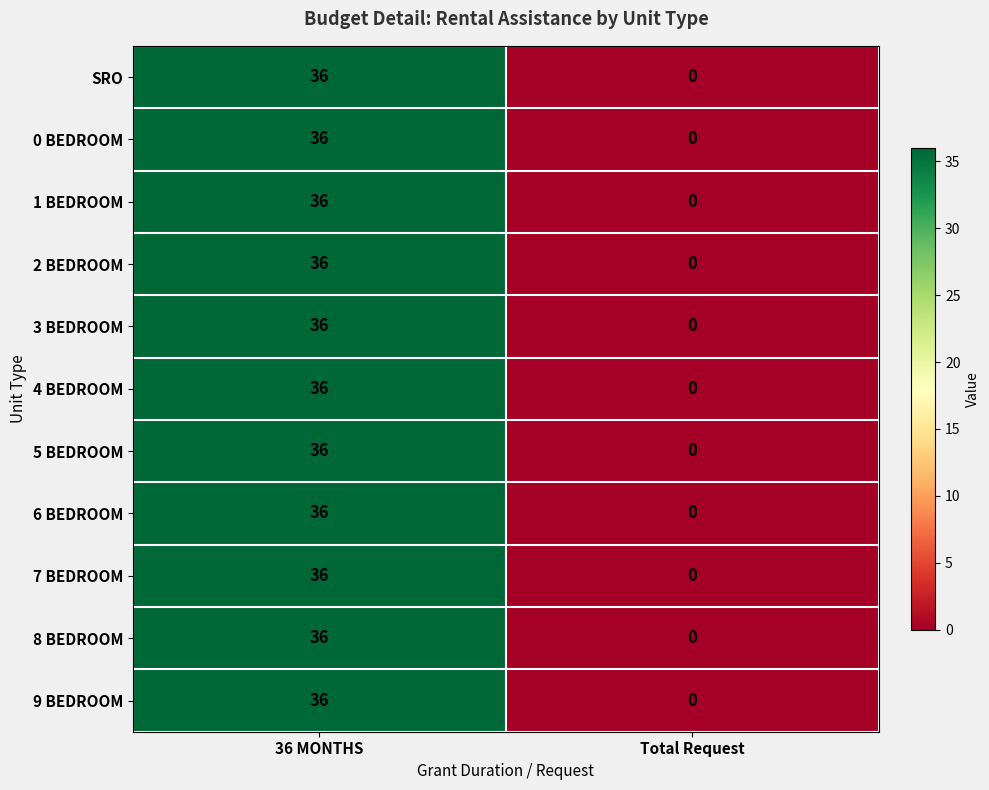

List the labels in order of 4 BEDROOM value, smallest first.

Total Request, 36 MONTHS